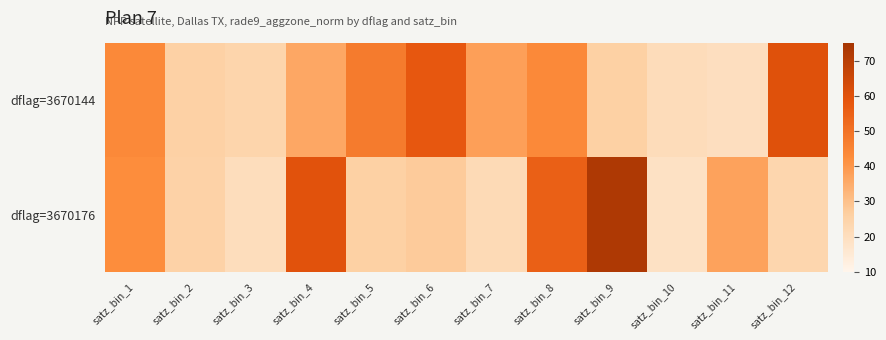

Between satz_bin_11 and satz_bin_6, which is larger?

satz_bin_6